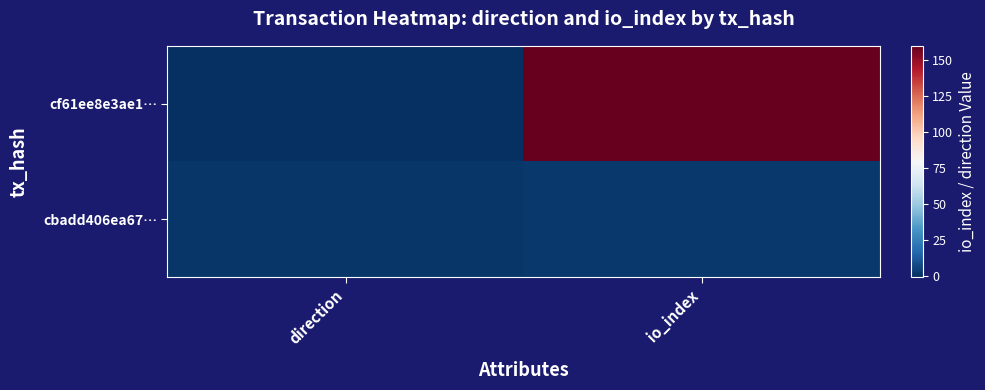

Reading right to left, transcribe all the data shown in this chart.

cf61ee8e3ae1…: io_index=160	direction=-1
cbadd406ea67…: io_index=2	direction=1